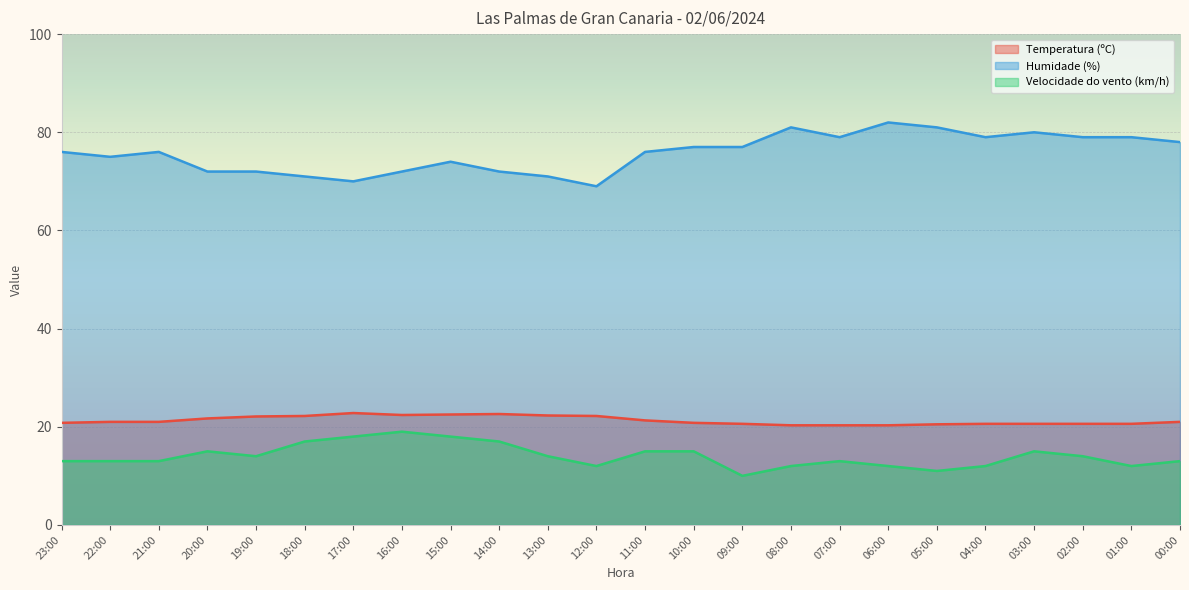

True or false: Velocidade do vento (km/h) and Temperatura (ºC) cross at least once.

False